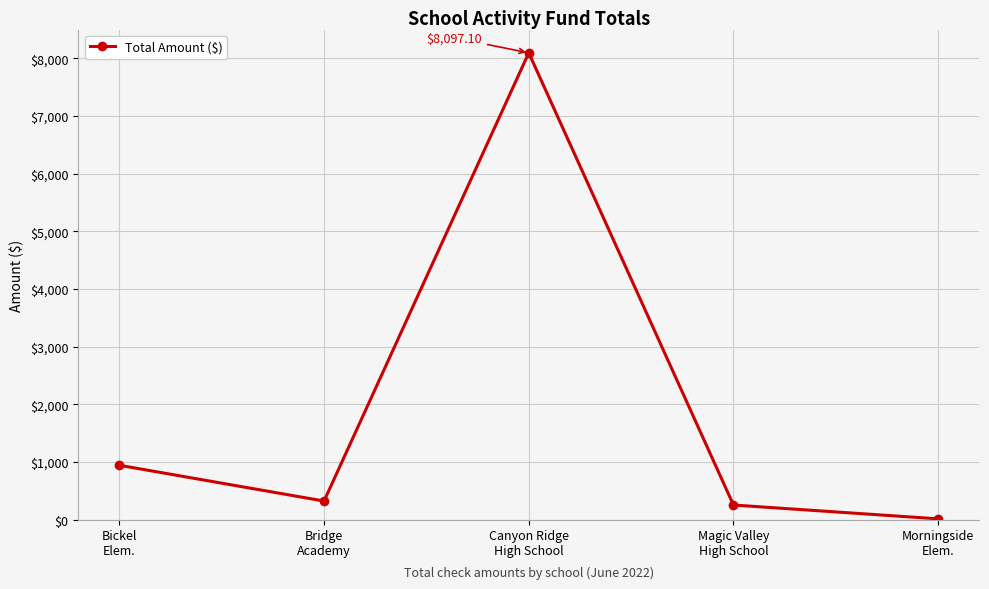

Between Morningside
Elem. and Bickel
Elem., which is larger?

Bickel
Elem.